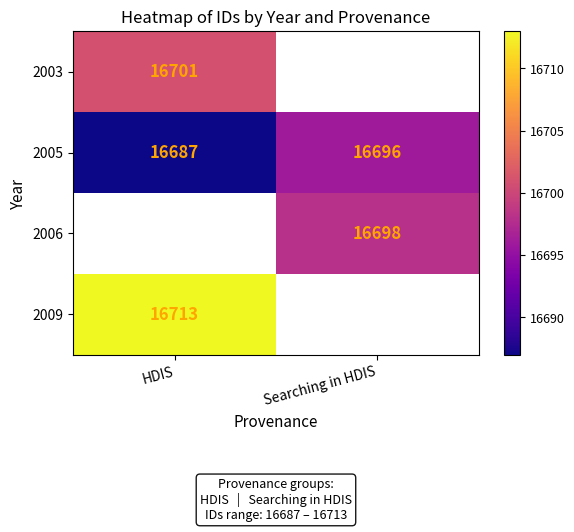

How many distinct data groups are displayed?

4